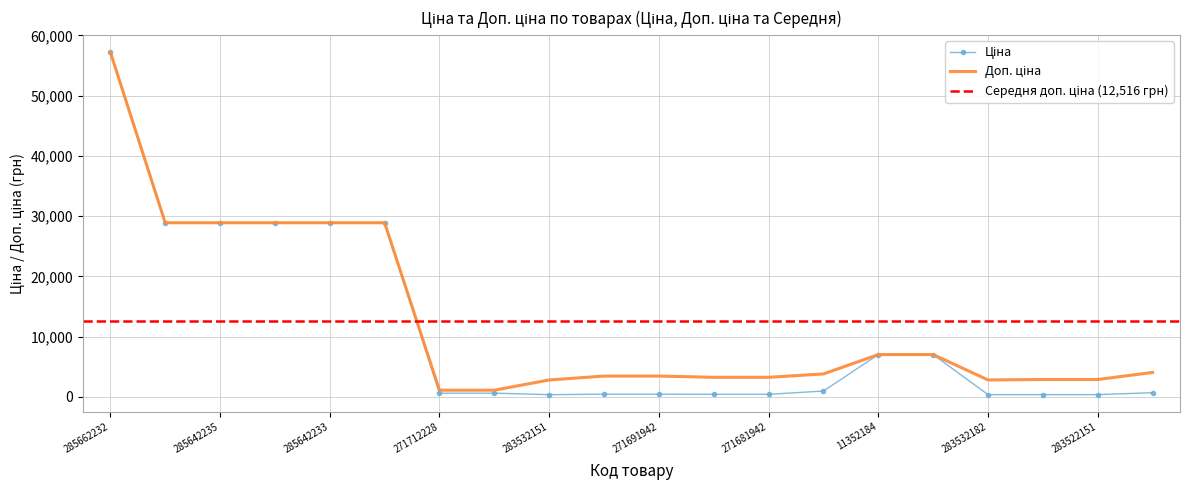

Which series changed the most between 285662232 and 271691948?

Ціна